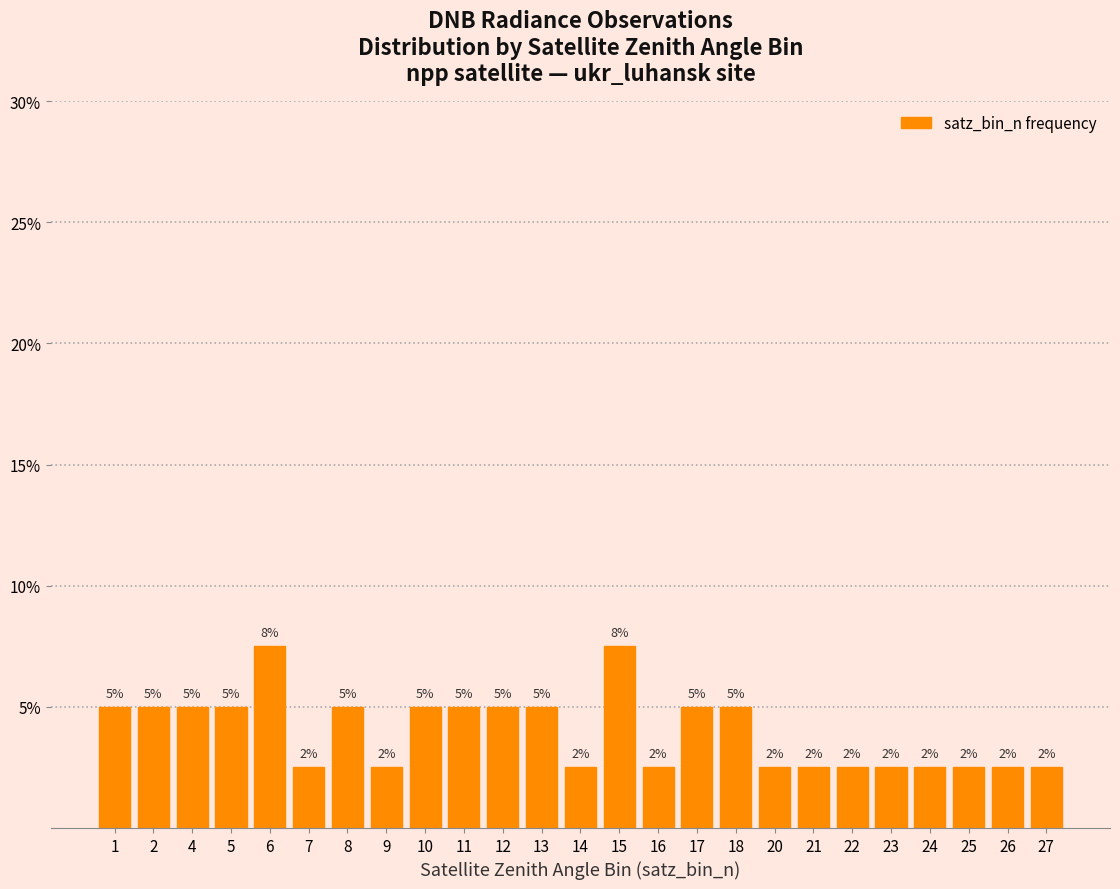

Reading left to right, list all the values displayed in this chart.

5.0	5.0	5.0	5.0	7.5	2.5	5.0	2.5	5.0	5.0	5.0	5.0	2.5	7.5	2.5	5.0	5.0	2.5	2.5	2.5	2.5	2.5	2.5	2.5	2.5